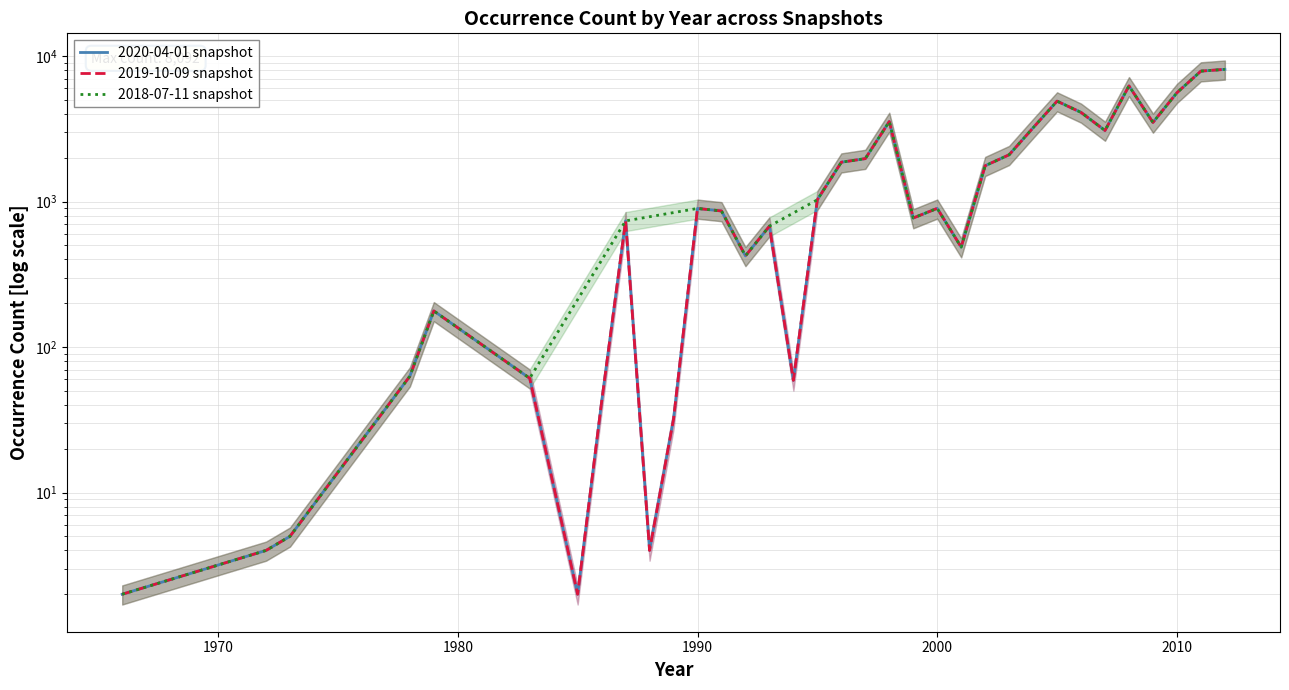

At how many categories does at least one series exceed 2342?

10